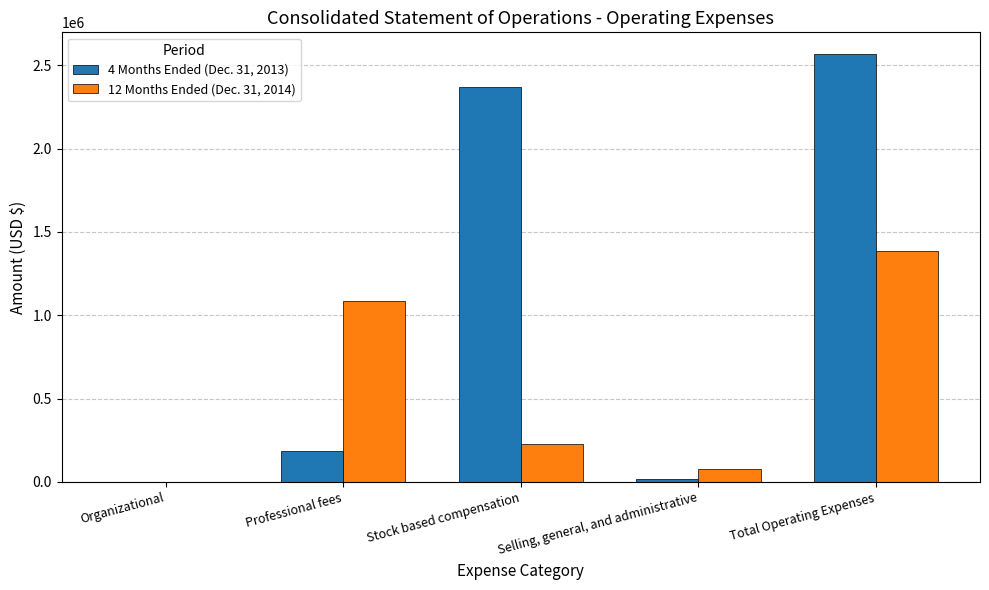

Reading left to right, extract all data points from this chart.

4 Months Ended (Dec. 31, 2013): 390	182720	2369991	16122	2569223
12 Months Ended (Dec. 31, 2014): 0	1085146	227740	74549	1387435